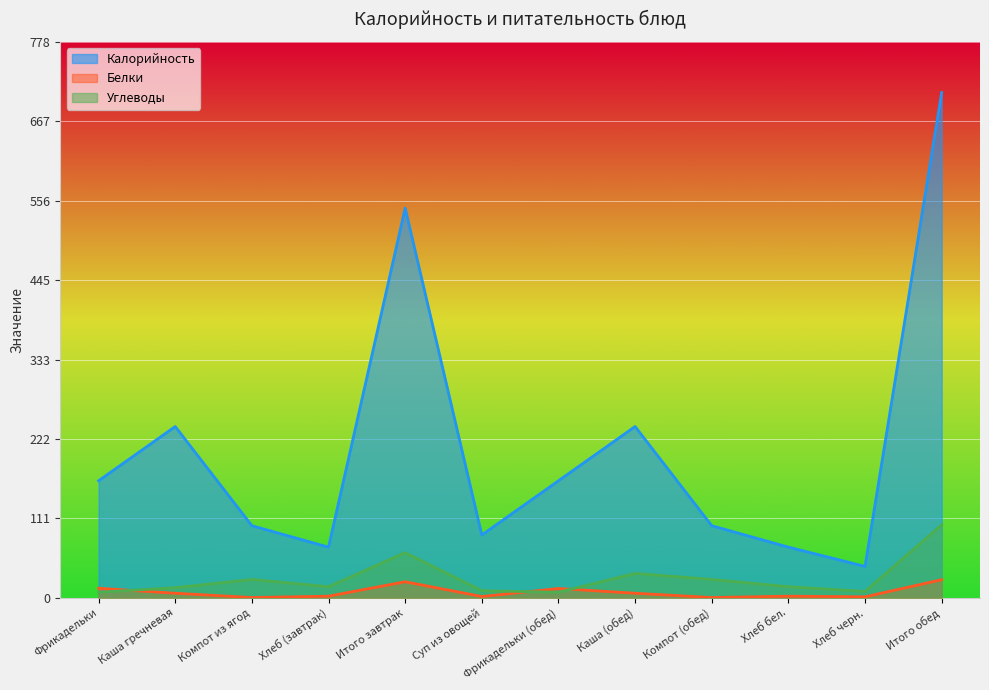

At which category is the sum across all series the highest?

Итого обед